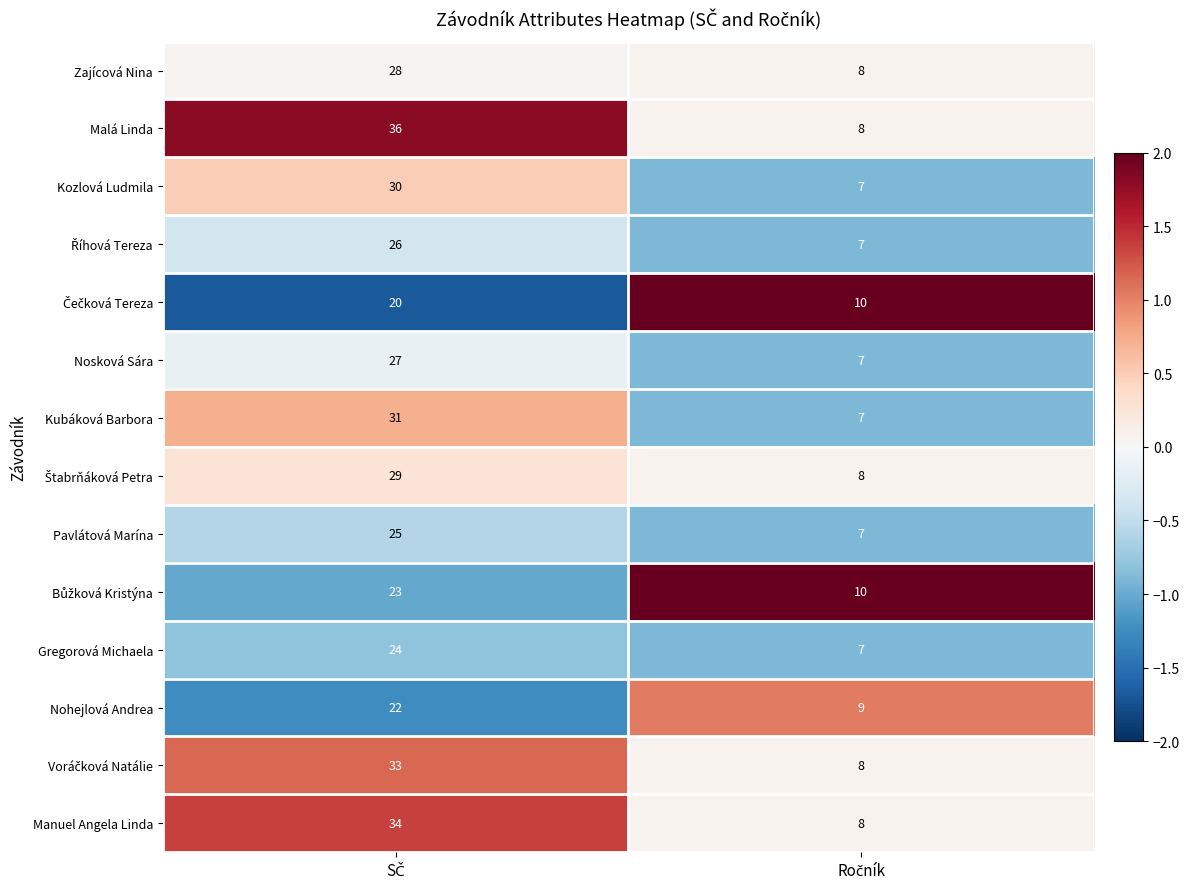

What is the maximum value shown in the chart?

36